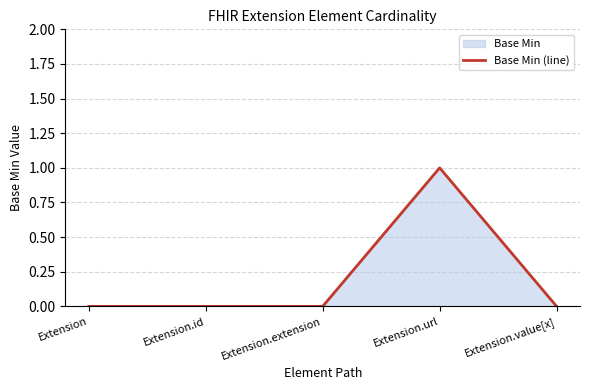

True or false: there are more than 1 points higher than both neighbors.

False